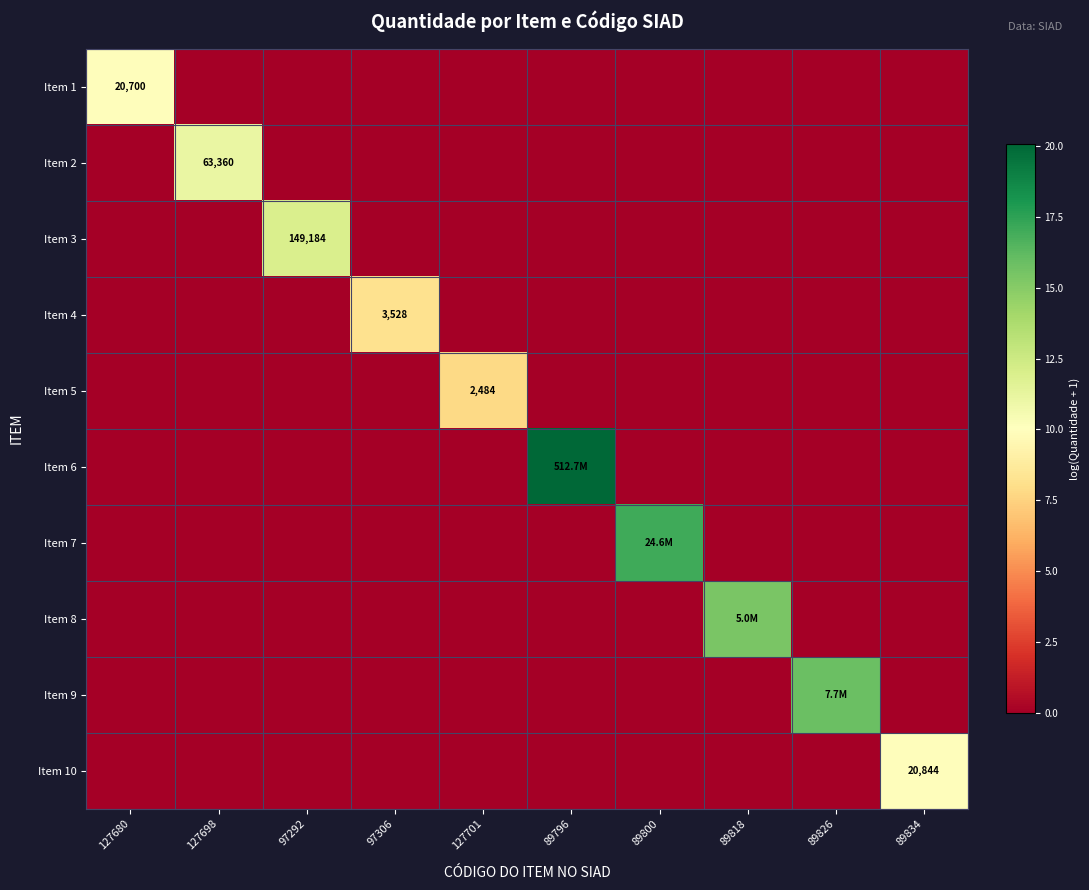

What is the total value across all series at 89826?

15.9